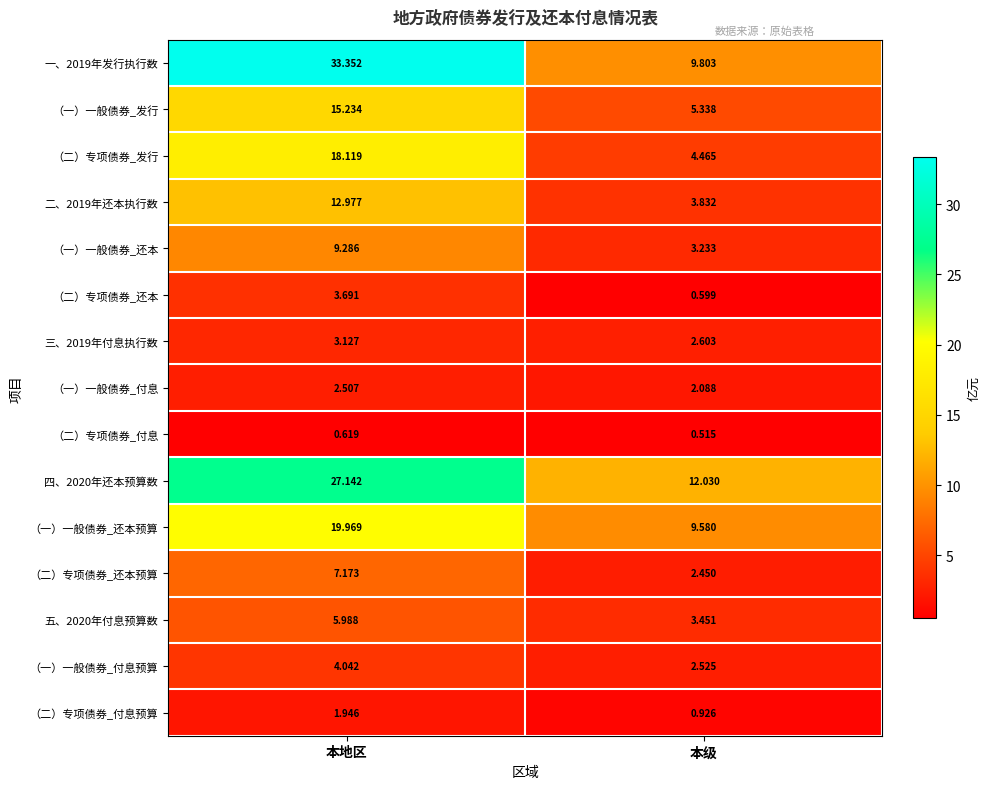

At which category is the sum across all series the highest?

本地区